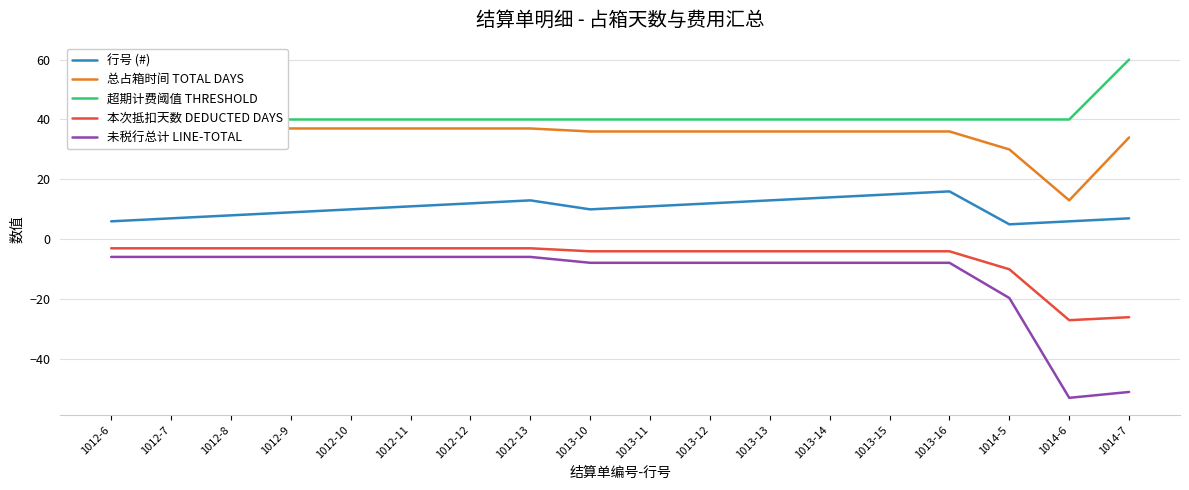

Which category has the highest value in the 本次抵扣天数 DEDUCTED DAYS series?

1012-6